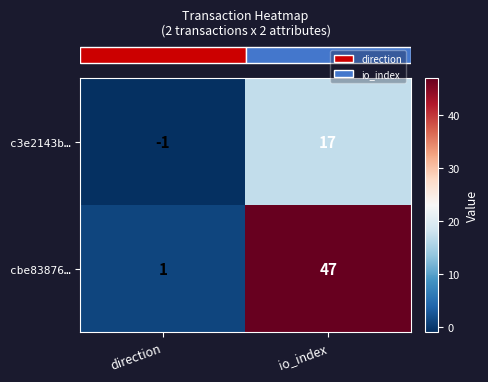

Where is c3e2143b… nearest to the value 8?

direction